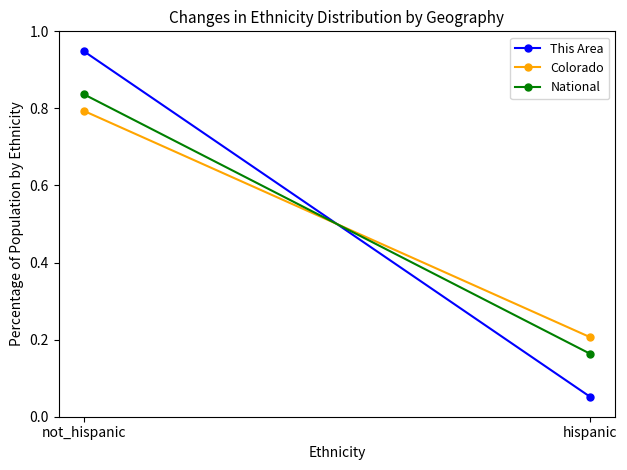

What is the difference between the National values at hispanic and not_hispanic?

0.7